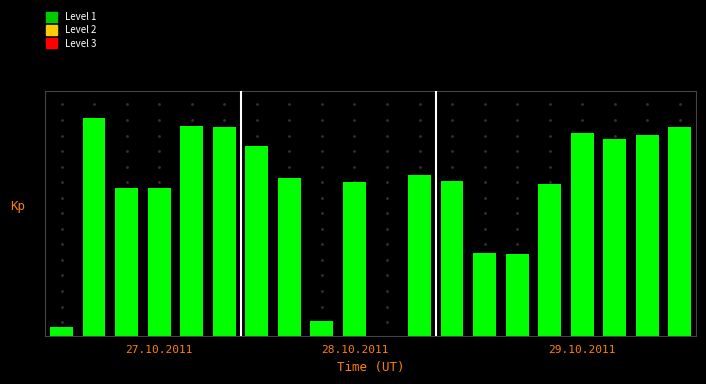

Reading right to left, list all the values displayed in this chart.

7.7	7.4	7.2	7.4	5.6	3.0	3.0	5.7	5.9	0.0	5.6	0.5	5.8	7.0	7.7	7.7	5.4	5.4	8.0	0.3